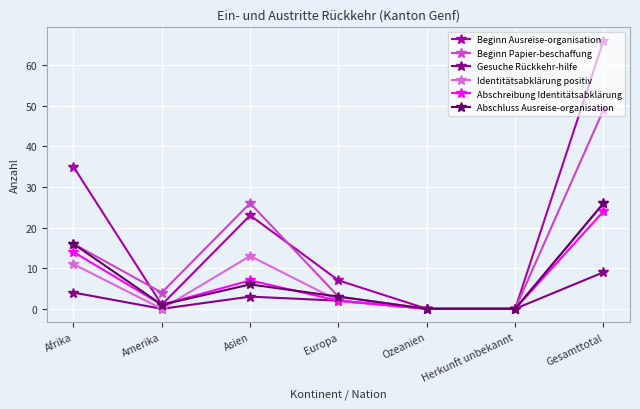

Where does the Abschreibung Identitätsabklärung series first go above 2?

Afrika